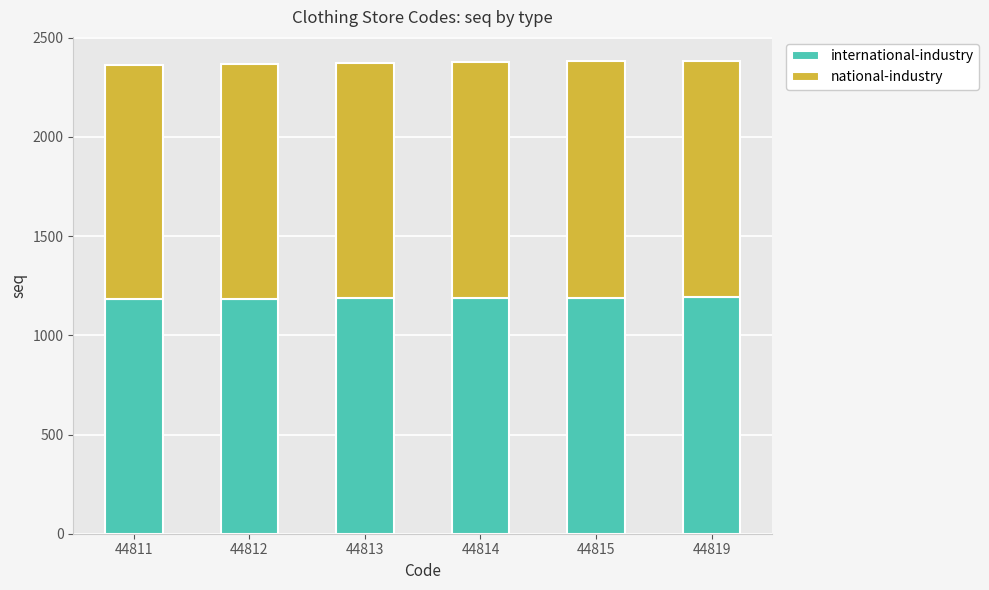

What is the total value across all series at 44815?

2381